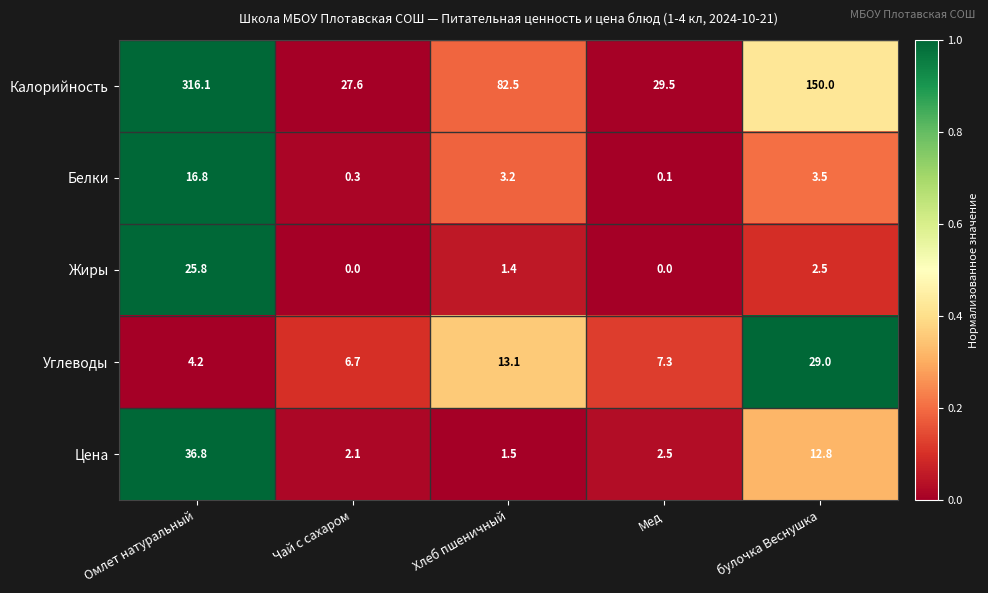

The Белки series shows 0.8 at Хлеб пшеничный. True or false?

False